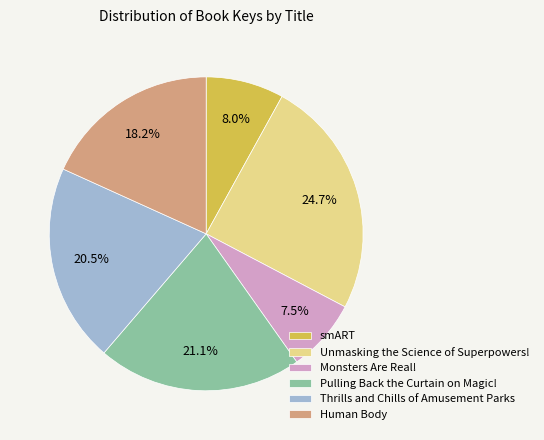

How many slices are in this pie chart?

6